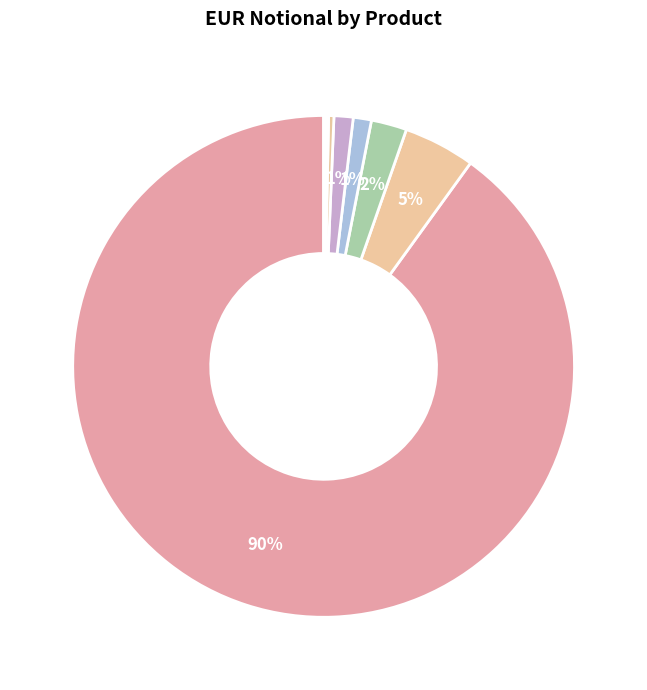

Which has a higher value, Swaption or Fixed-Float?

Fixed-Float